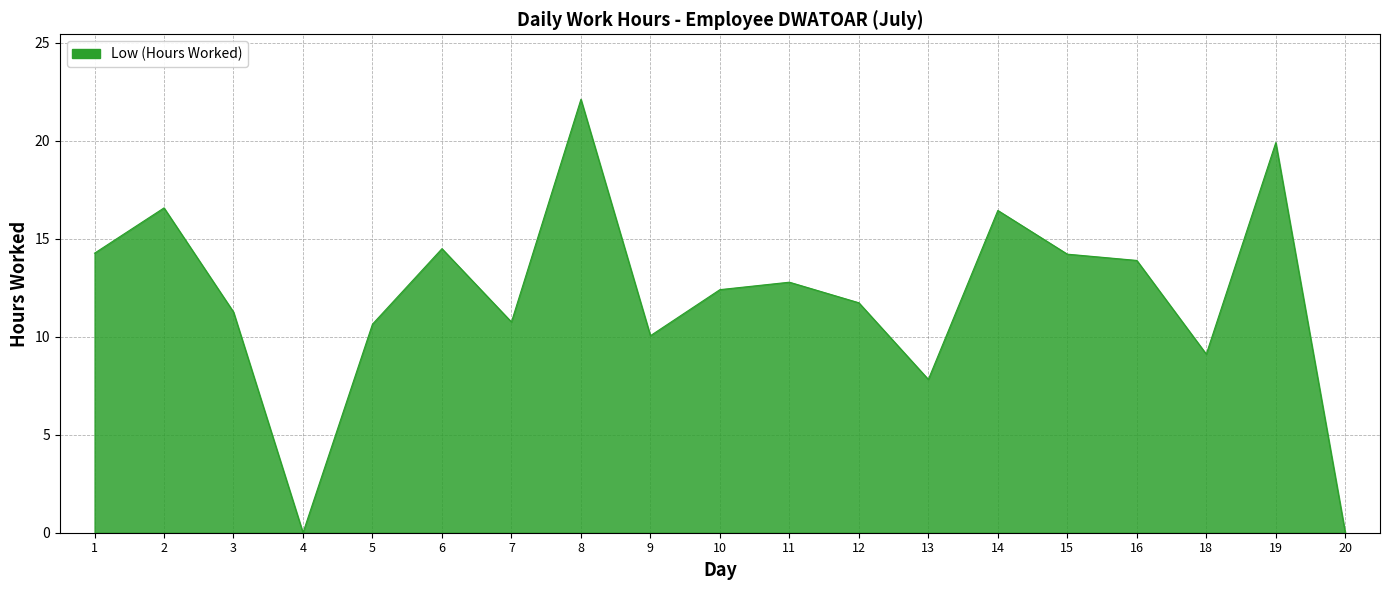

The value at 4 is -13.7. True or false?

False